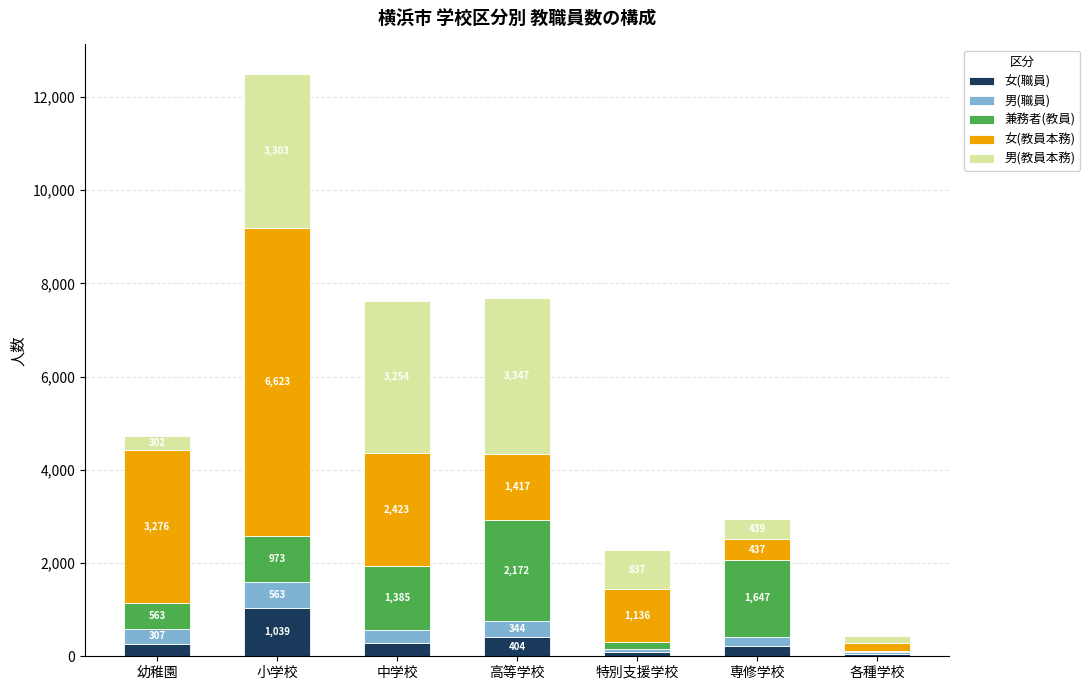

What is the maximum value for 女(職員)?

1039